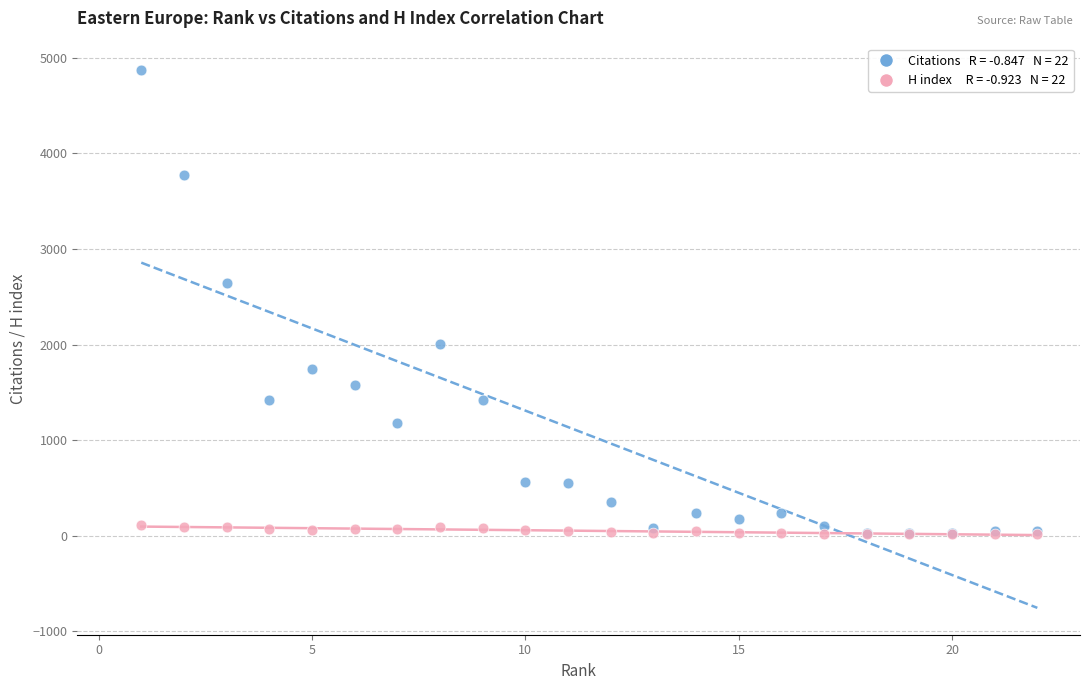

Across all series, what Y value is closest to 2442?

2639